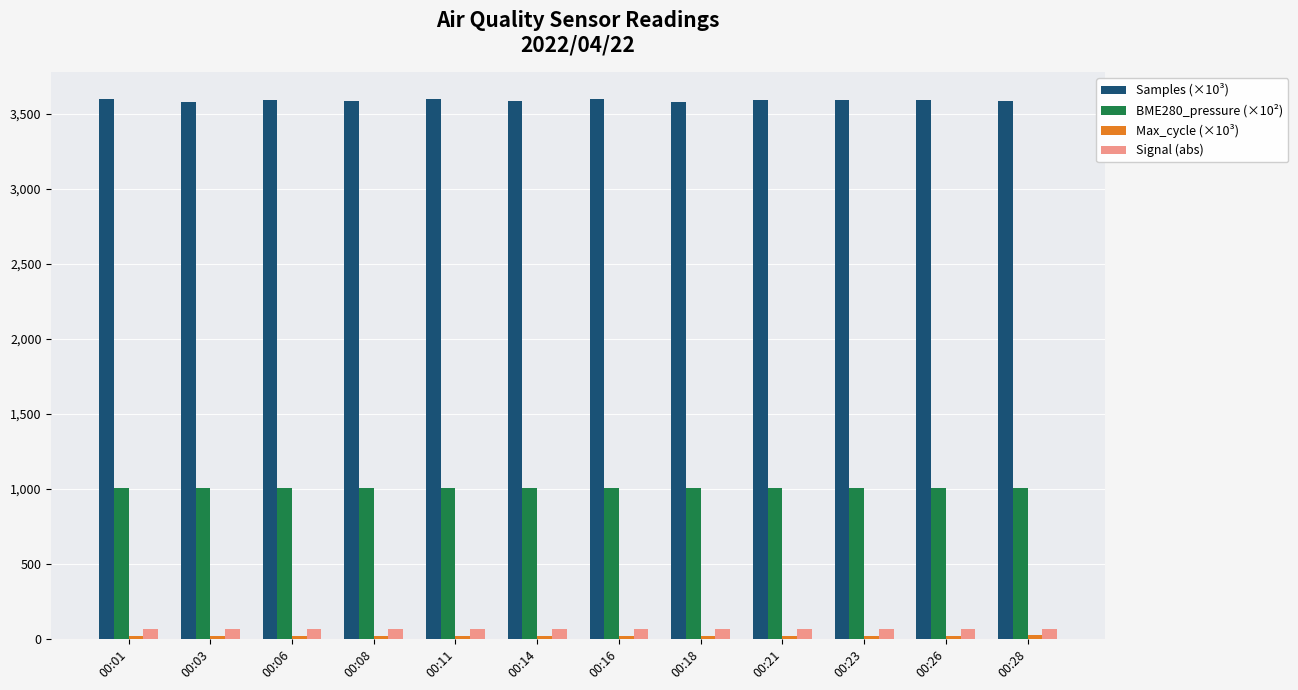

What is the minimum value for BME280_pressure (×10²)?

1005.6